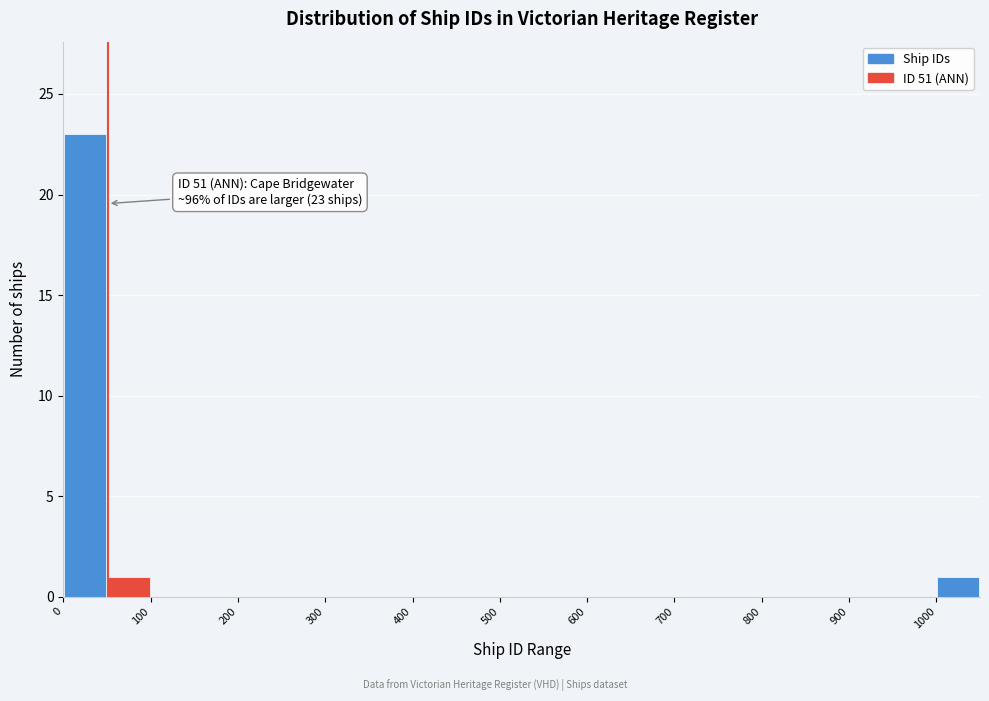

Over which range of the x-axis is the bar tallest?

0 to 50